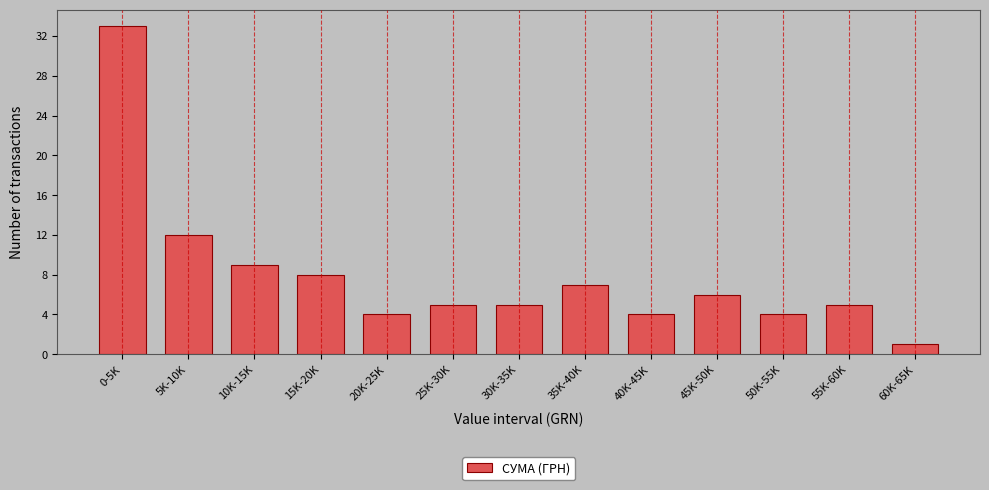

Reading left to right, transcribe all the data shown in this chart.

33	12	9	8	4	5	5	7	4	6	4	5	1